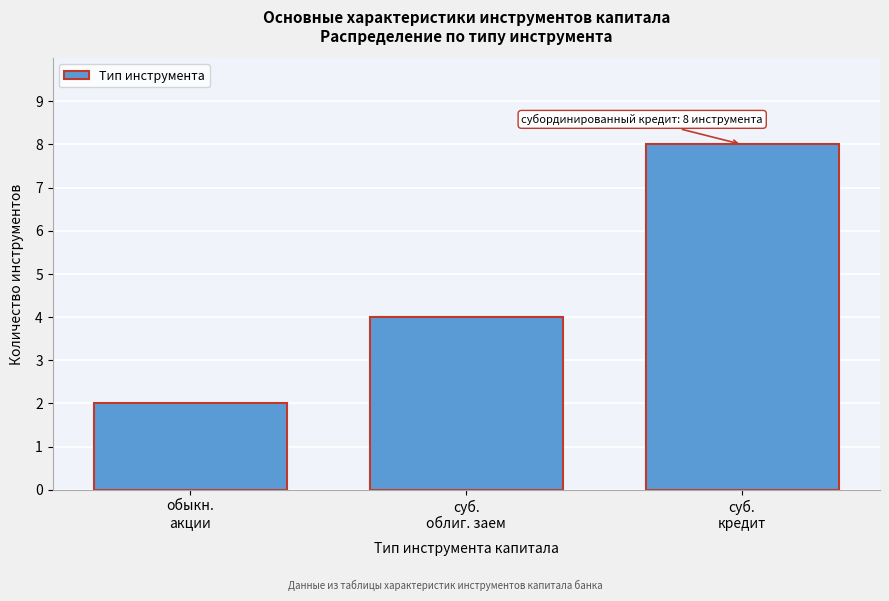

Reading left to right, extract all data points from this chart.

2	4	8